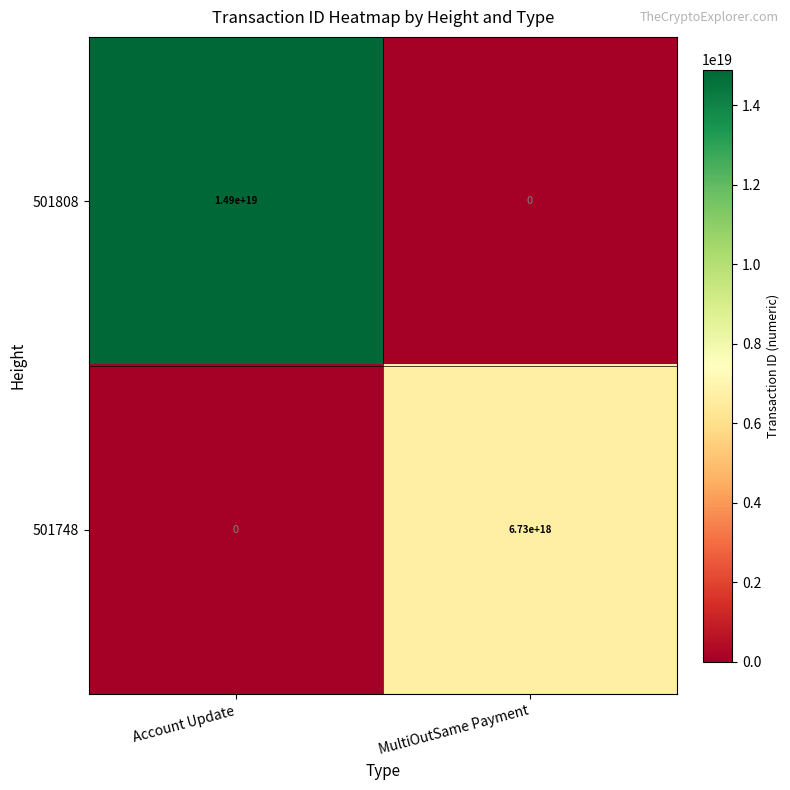

Which series has the widest spread of values?

501808